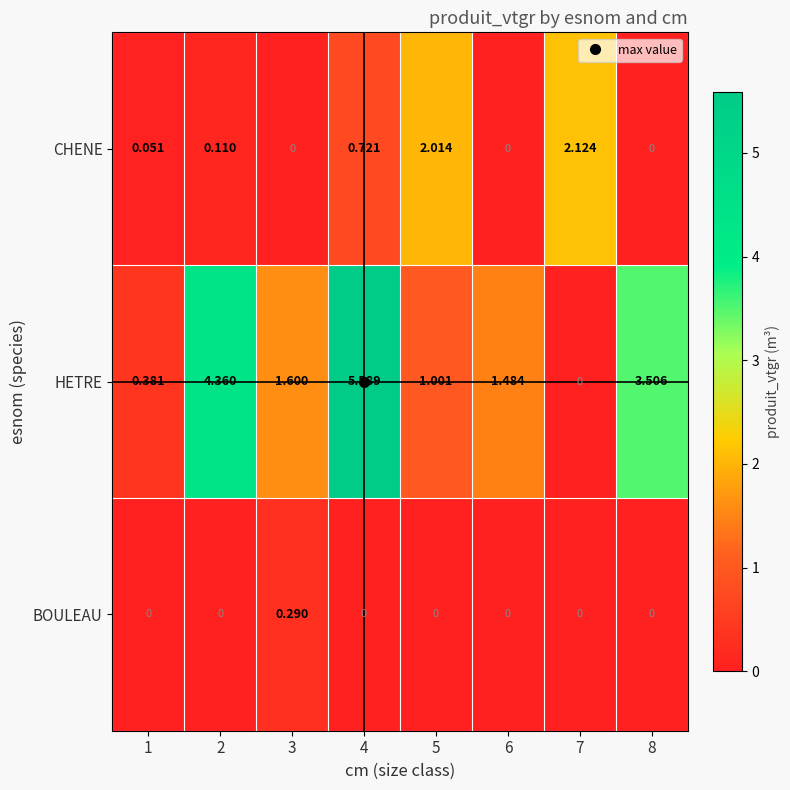

What is the total value across all series at 3?

1.9